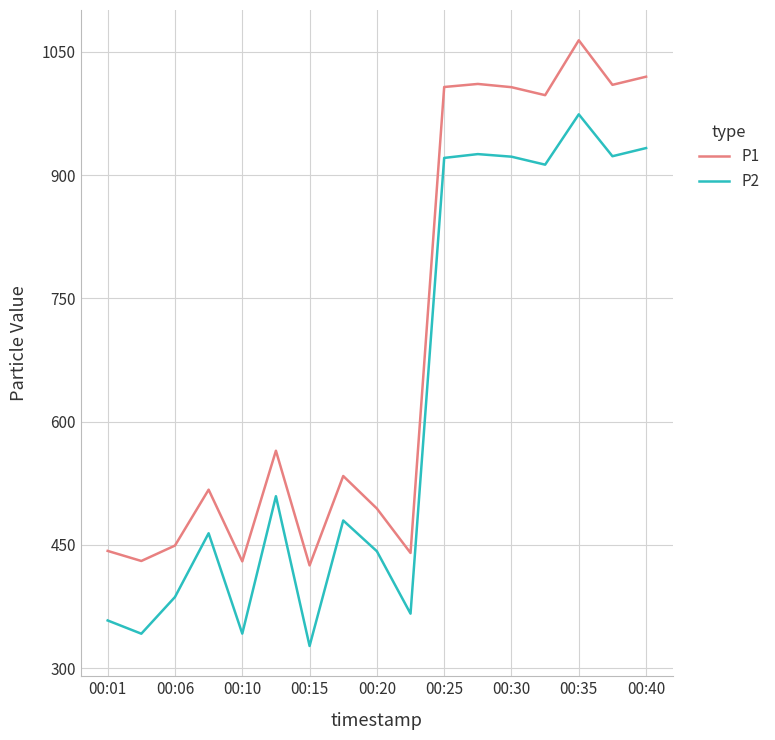

Which series has the largest total across all categories?

P1